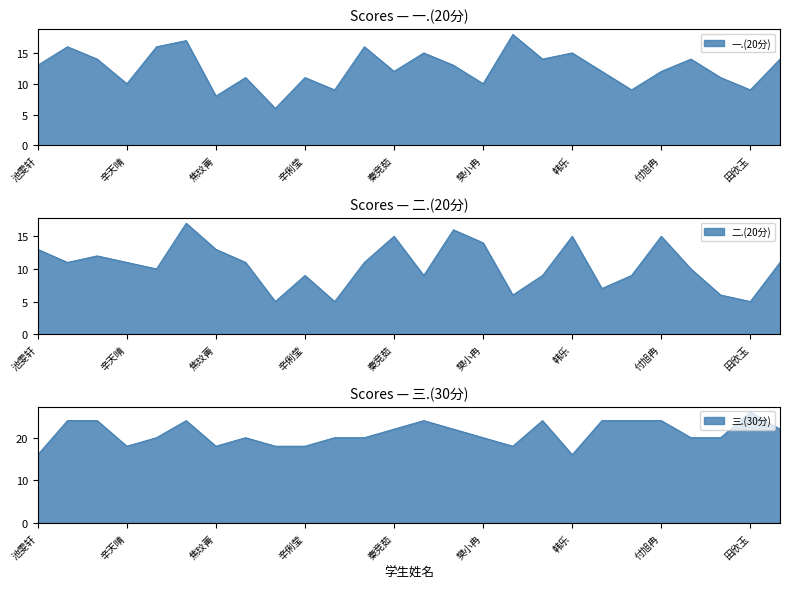

Which series changed the most between 王馨超 and 卢艺伟?

二.(20分)